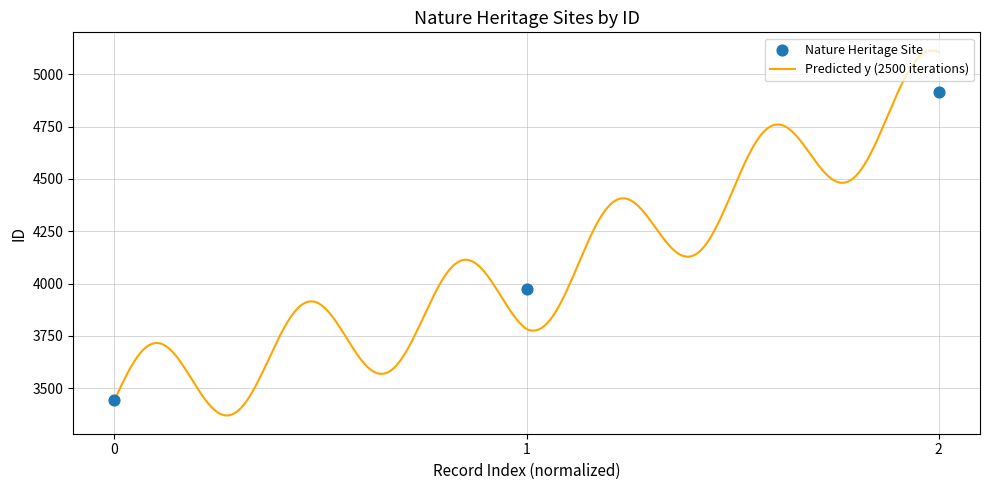

What is the minimum value for Predicted y (2500 iterations)?

3370.2